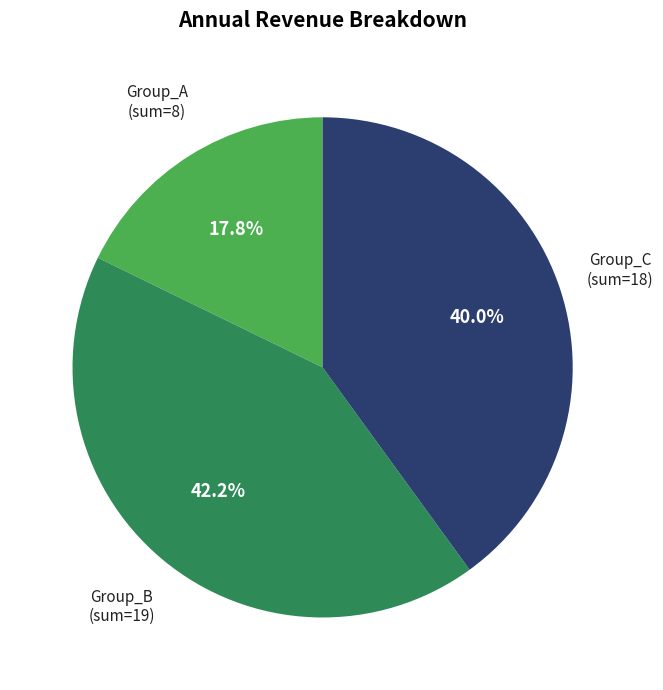

Count the number of slices in the pie.

3